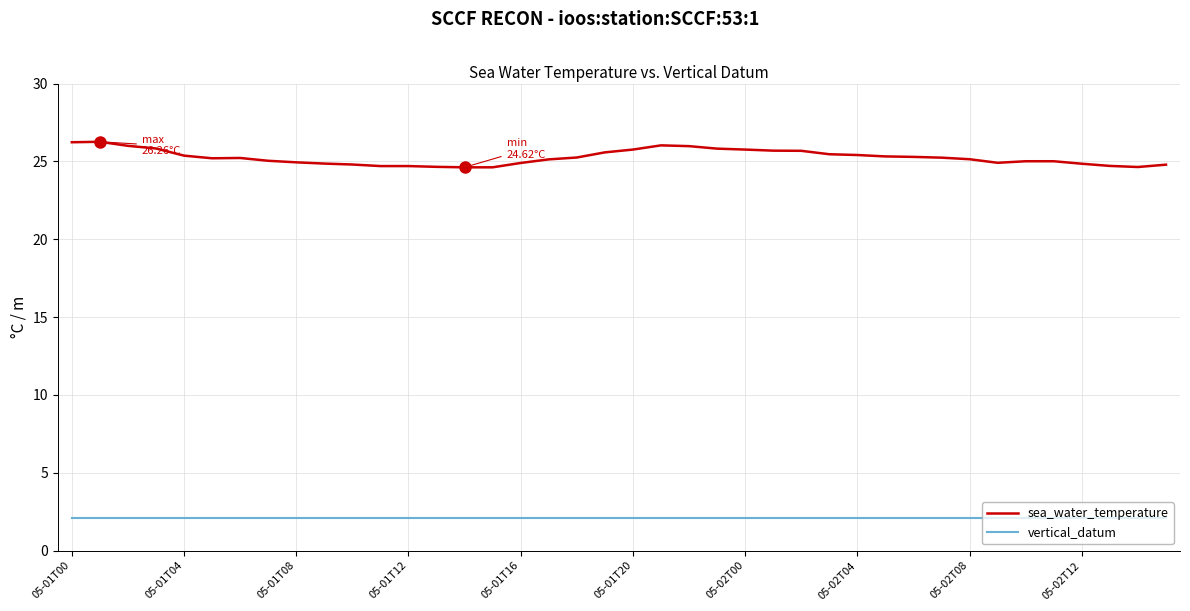

Which series has the largest total across all categories?

sea_water_temperature